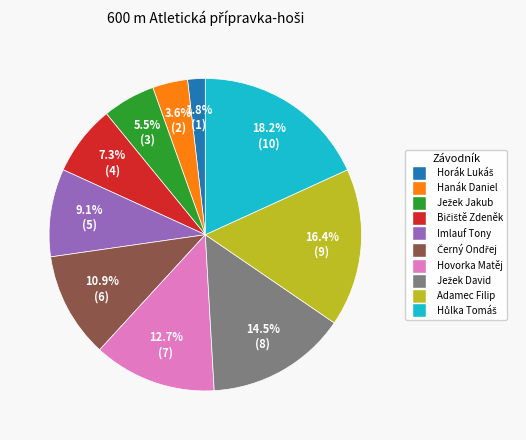

What percentage is the Hanák Daniel slice, to the nearest percent?

4%